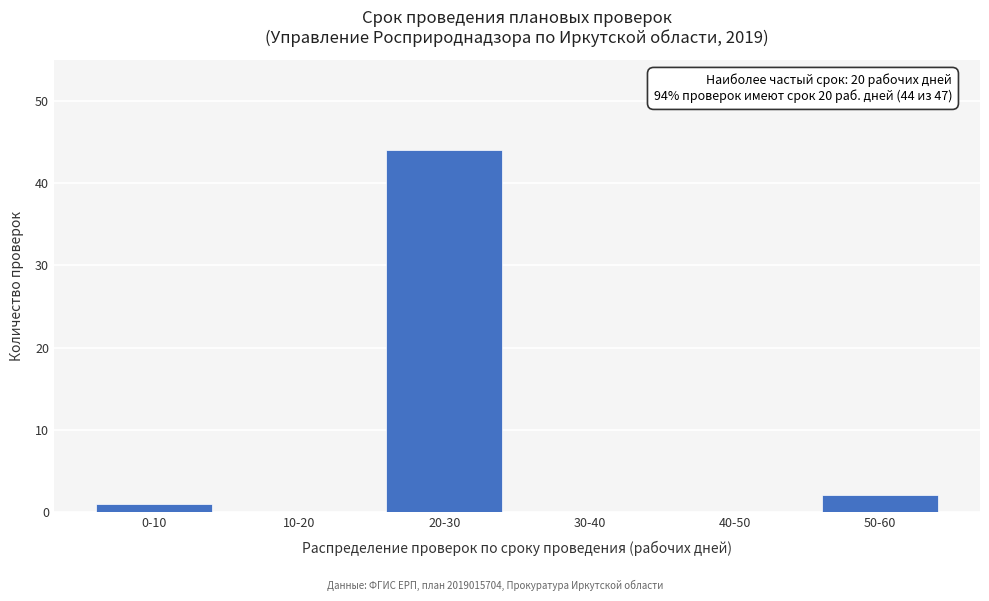

Reading left to right, transcribe all the data shown in this chart.

0-10=1	10-20=0	20-30=44	30-40=0	40-50=0	50-60=2